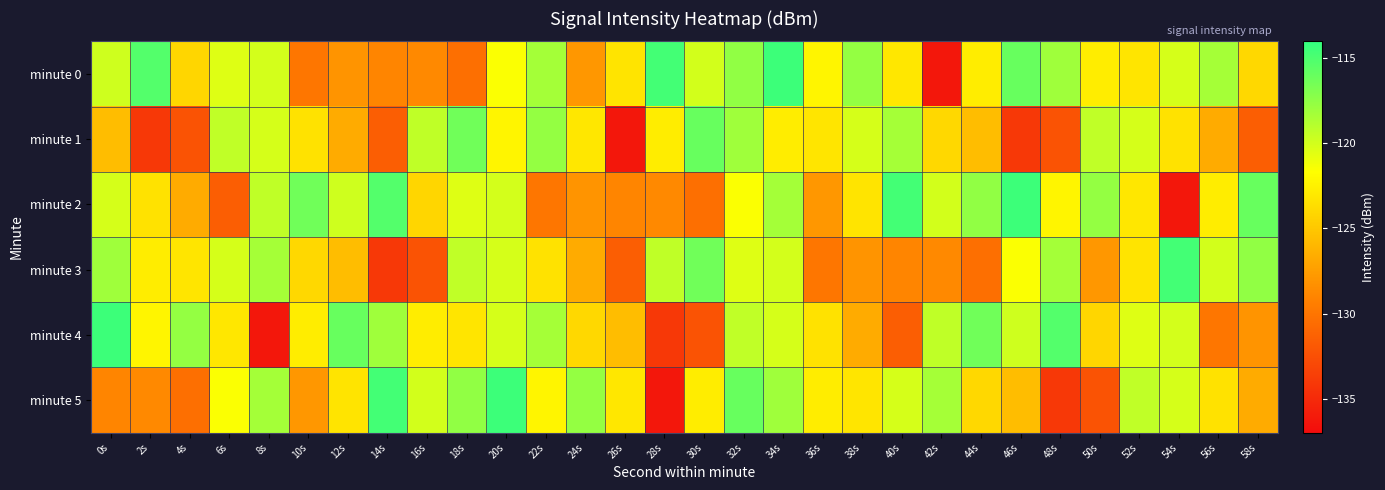

Which series has the largest total across all categories?

minute 0